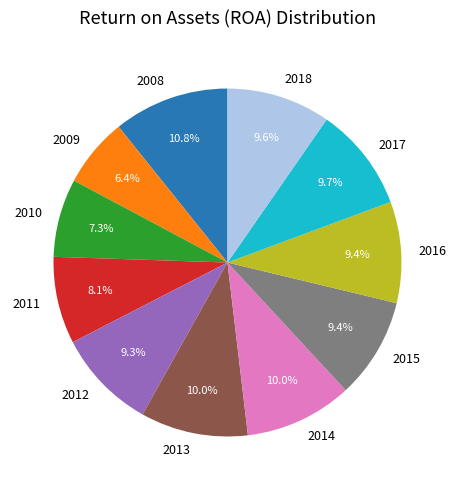

Is there any slice that represents more than half of the pie?

No